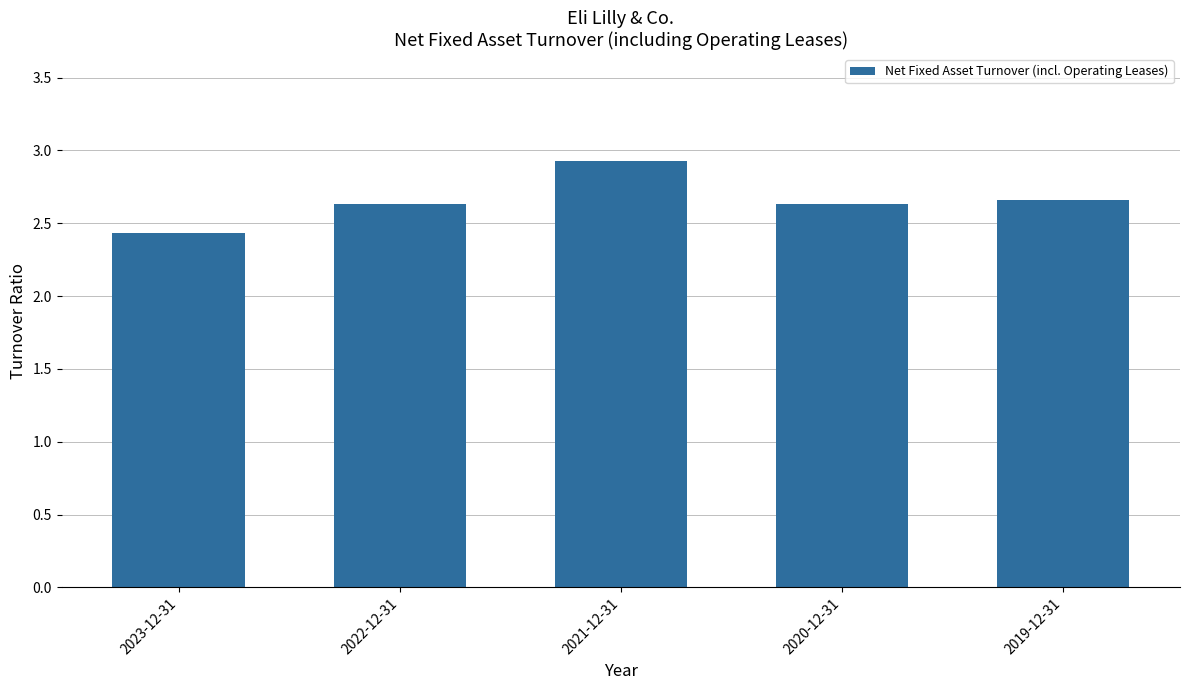

What is the approximate value at 2022-12-31?

2.6